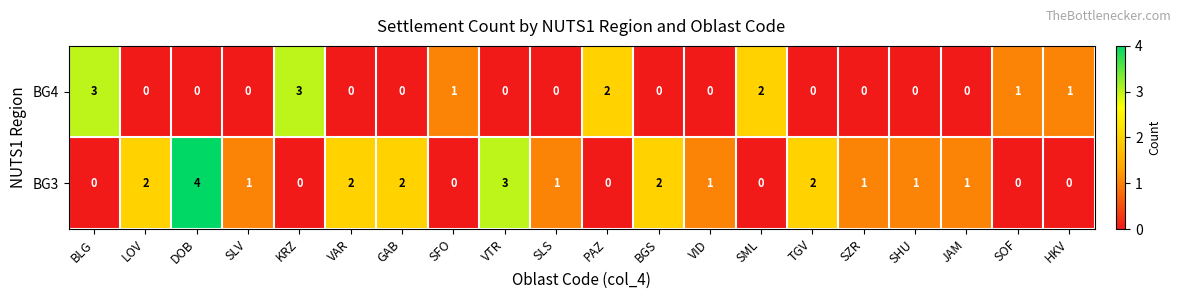

Which series has the largest total across all categories?

BG3